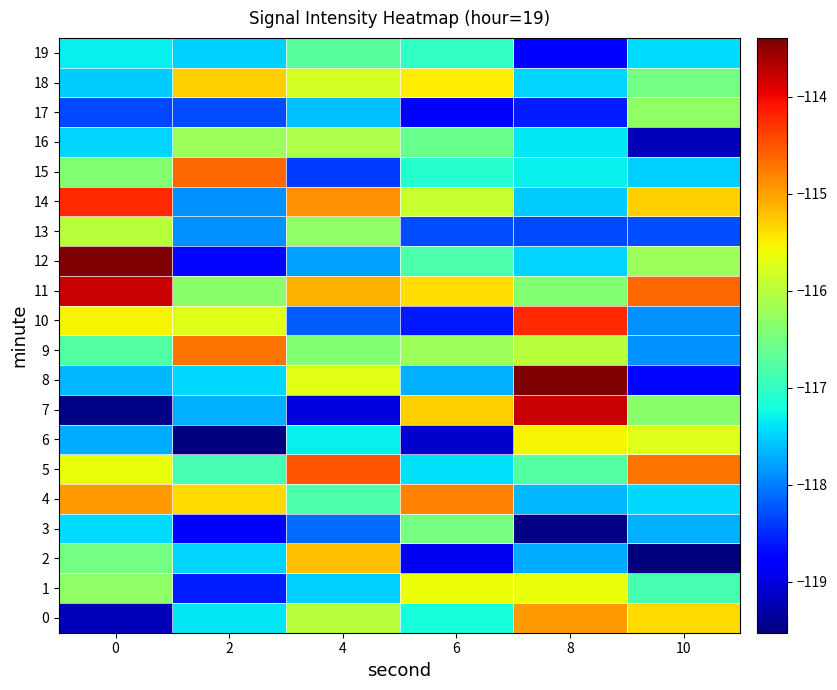

Reading left to right, what are all the values shown in this chart?

0: 0=-119.2	2=-117.4	4=-116.0	6=-117.2	8=-115.0	10=-115.4
1: 0=-116.3	2=-118.6	4=-117.5	6=-115.6	8=-115.6	10=-116.8
2: 0=-116.5	2=-117.5	4=-115.2	6=-118.9	8=-117.7	10=-119.5
3: 0=-117.4	2=-118.9	4=-118.1	6=-116.5	8=-119.5	10=-117.7
4: 0=-115.0	2=-115.4	4=-116.8	6=-114.8	8=-117.7	10=-117.5
5: 0=-115.6	2=-116.8	4=-114.5	6=-117.4	8=-116.8	10=-114.7
6: 0=-117.7	2=-119.5	4=-117.3	6=-119.1	8=-115.5	10=-115.7
7: 0=-119.5	2=-117.7	4=-119.0	6=-115.3	8=-113.8	10=-116.4
8: 0=-117.7	2=-117.5	4=-115.7	6=-117.7	8=-113.4	10=-118.7
9: 0=-116.8	2=-114.7	4=-116.4	6=-116.2	8=-116.0	10=-117.9
10: 0=-115.5	2=-115.7	4=-118.2	6=-118.6	8=-114.2	10=-117.9
11: 0=-113.8	2=-116.4	4=-115.1	6=-115.4	8=-116.4	10=-114.6
12: 0=-113.4	2=-118.7	4=-117.8	6=-116.8	8=-117.5	10=-116.2
13: 0=-116.0	2=-117.9	4=-116.3	6=-118.3	8=-118.3	10=-118.3
14: 0=-114.2	2=-117.9	4=-114.9	6=-115.9	8=-117.5	10=-115.3
15: 0=-116.4	2=-114.6	4=-118.4	6=-117.1	8=-117.3	10=-117.5
16: 0=-117.5	2=-116.2	4=-116.1	6=-116.6	8=-117.4	10=-119.2
17: 0=-118.3	2=-118.3	4=-117.6	6=-118.8	8=-118.6	10=-116.3
18: 0=-117.5	2=-115.3	4=-115.8	6=-115.5	8=-117.5	10=-116.5
19: 0=-117.3	2=-117.5	4=-116.7	6=-117.0	8=-118.9	10=-117.4